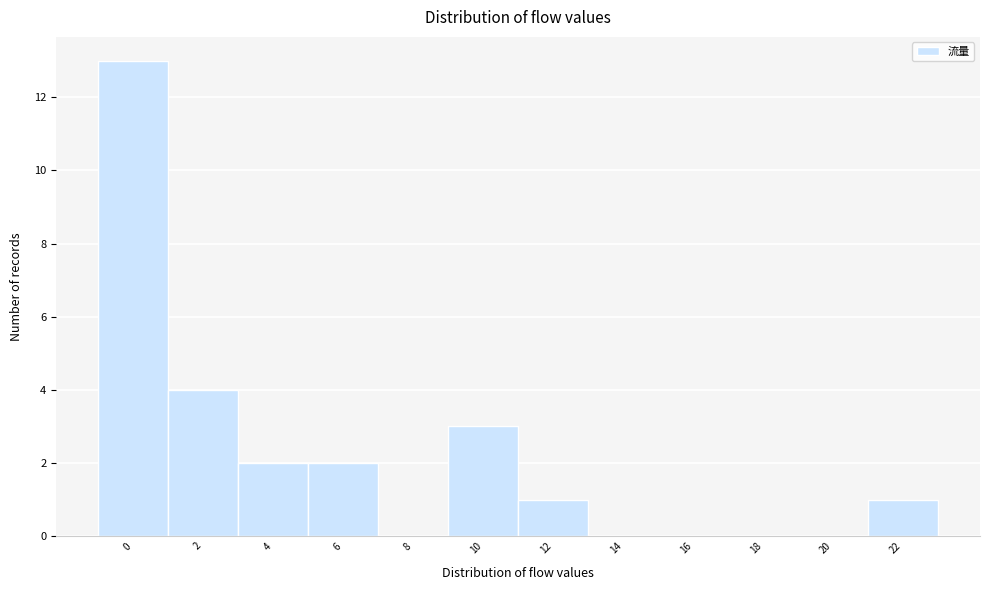

Reading left to right, extract all data points from this chart.

0=13	2=4	4=2	6=2	8=0	10=3	12=1	14=0	16=0	18=0	20=0	22=1